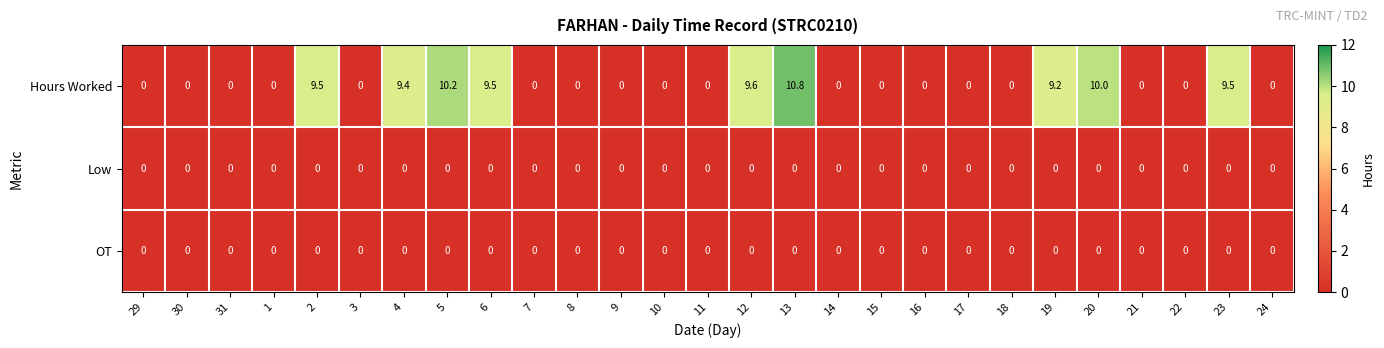

Which series has the largest total across all categories?

Hours Worked